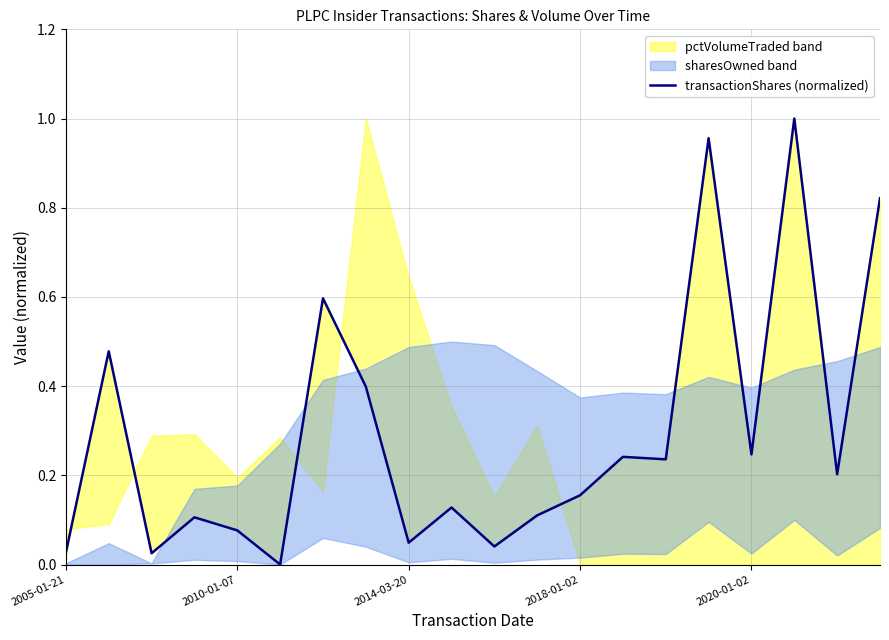

Reading left to right, transcribe all the data shown in this chart.

0.0	0.5	0.0	0.1	0.1	0.0	0.6	0.4	0.0	0.1	0.0	0.1	0.2	0.2	0.2	1.0	0.2	1.0	0.2	0.8